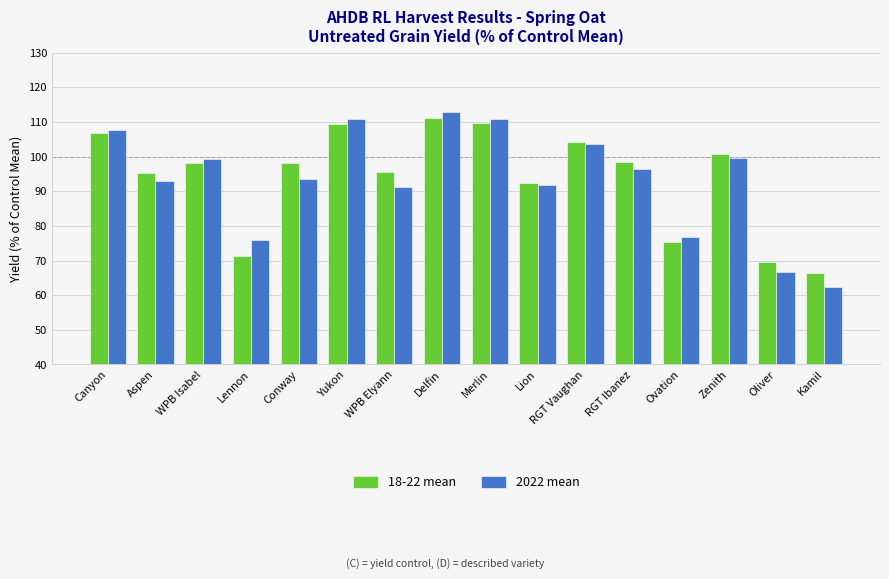

What is the total value across all series at Canyon?

214.4